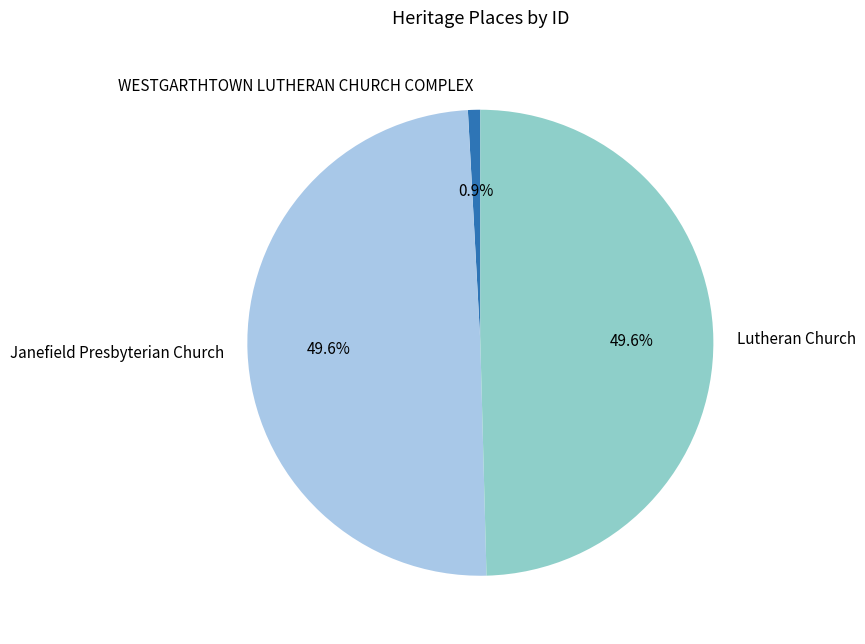

To the nearest percent, what is the difference between the largest and smallest slice percentages?

49%